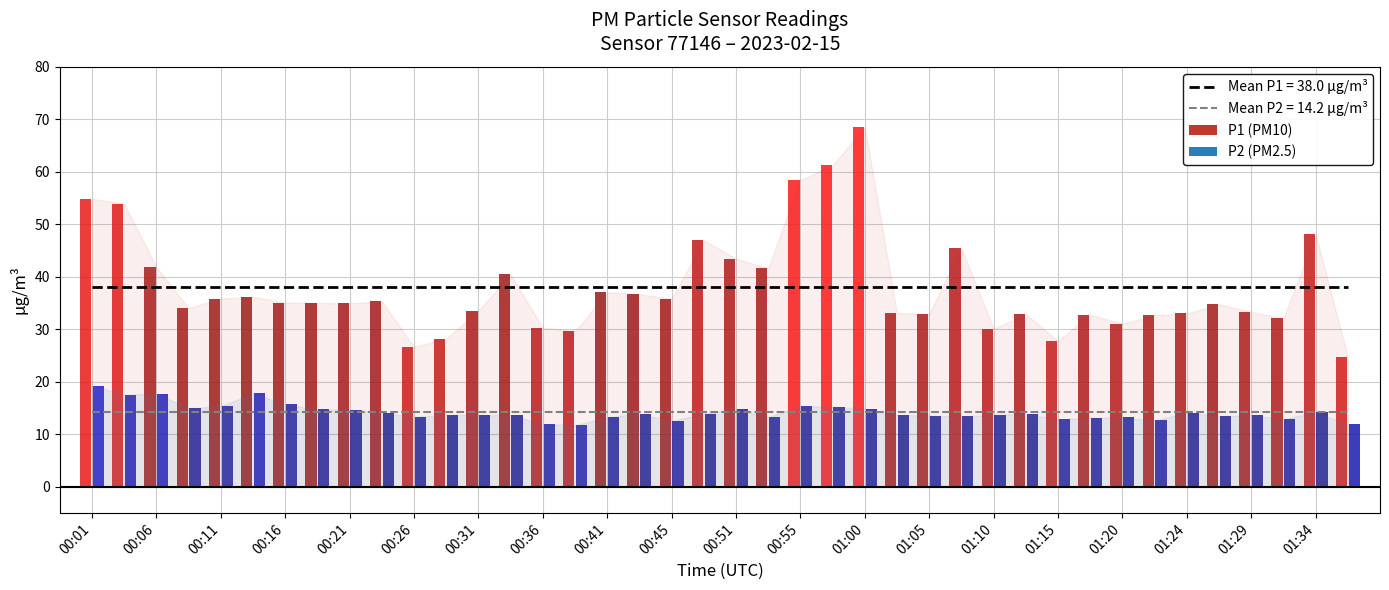

Reading left to right, what are all the values shown in this chart?

P1: 54.9	54.0	41.9	34.0	35.9	36.2	35.1	35.0	35.0	35.4	26.7	28.2	33.5	40.5	30.3	29.6	37.1	36.7	35.8	47.0	43.5	41.7	58.5	61.2	68.5	33.1	33.0	45.5	30.1	32.9	27.8	32.8	31.1	32.7	33.0	34.8	33.3	32.1	48.1	24.8
P2: 19.3	17.6	17.8	15.0	15.4	17.8	15.7	14.8	14.7	14.1	13.3	13.8	13.7	13.7	12.0	11.8	13.3	13.9	12.6	14.0	14.8	13.3	15.4	15.3	14.9	13.7	13.6	13.4	13.7	13.9	12.8	13.2	13.2	12.7	14.2	13.5	13.7	12.9	14.2	11.9